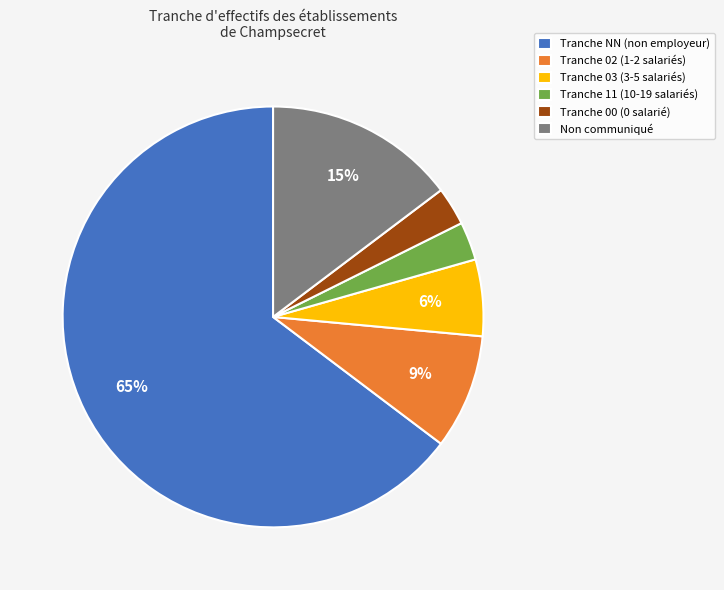

The Tranche 03 (3-5 salariés) slice represents 6% of the pie. True or false?

True